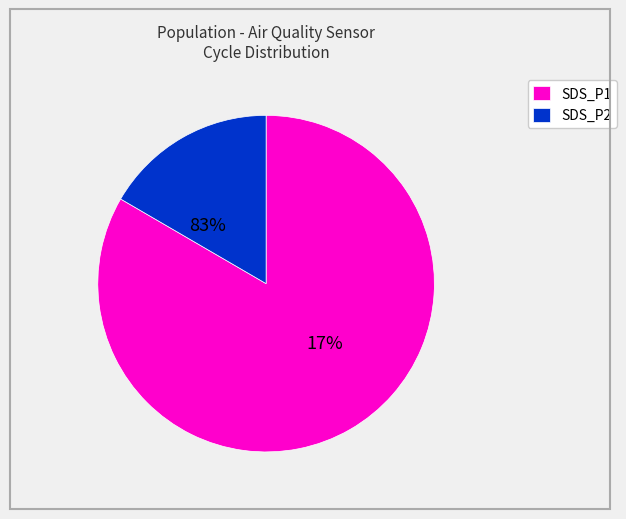

Combined, do 19 and 15 account for over 50%?

No